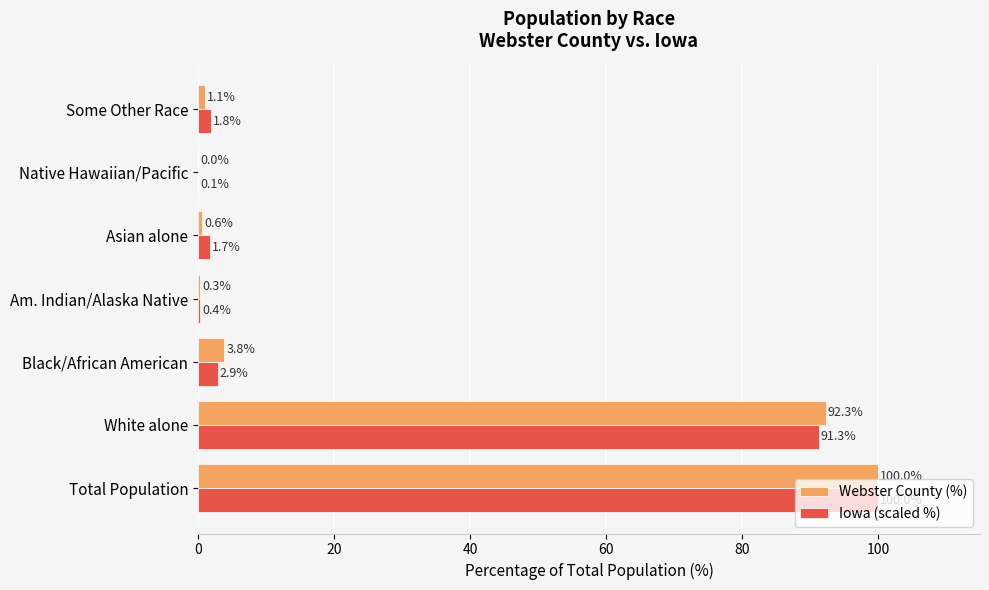

The value of Iowa (scaled %) at Total Population is 100.0. True or false?

True